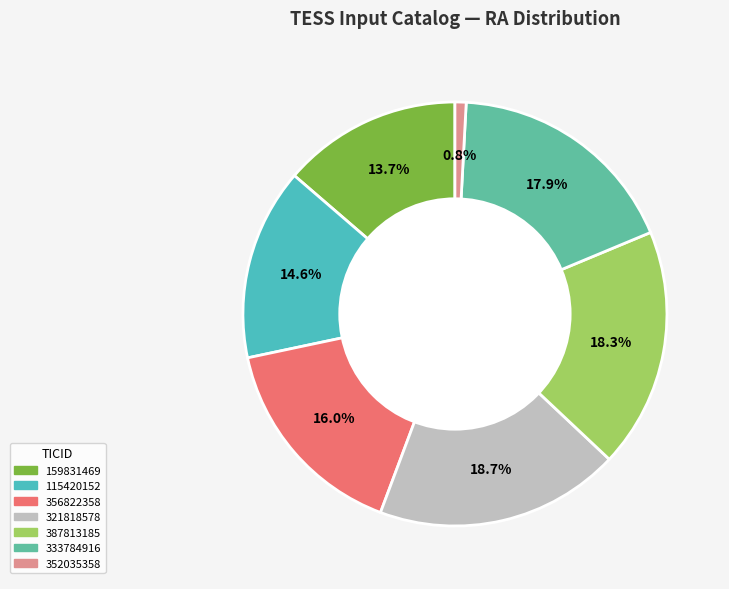

What percentage do 321818578 and 115420152 together represent?

33.3%